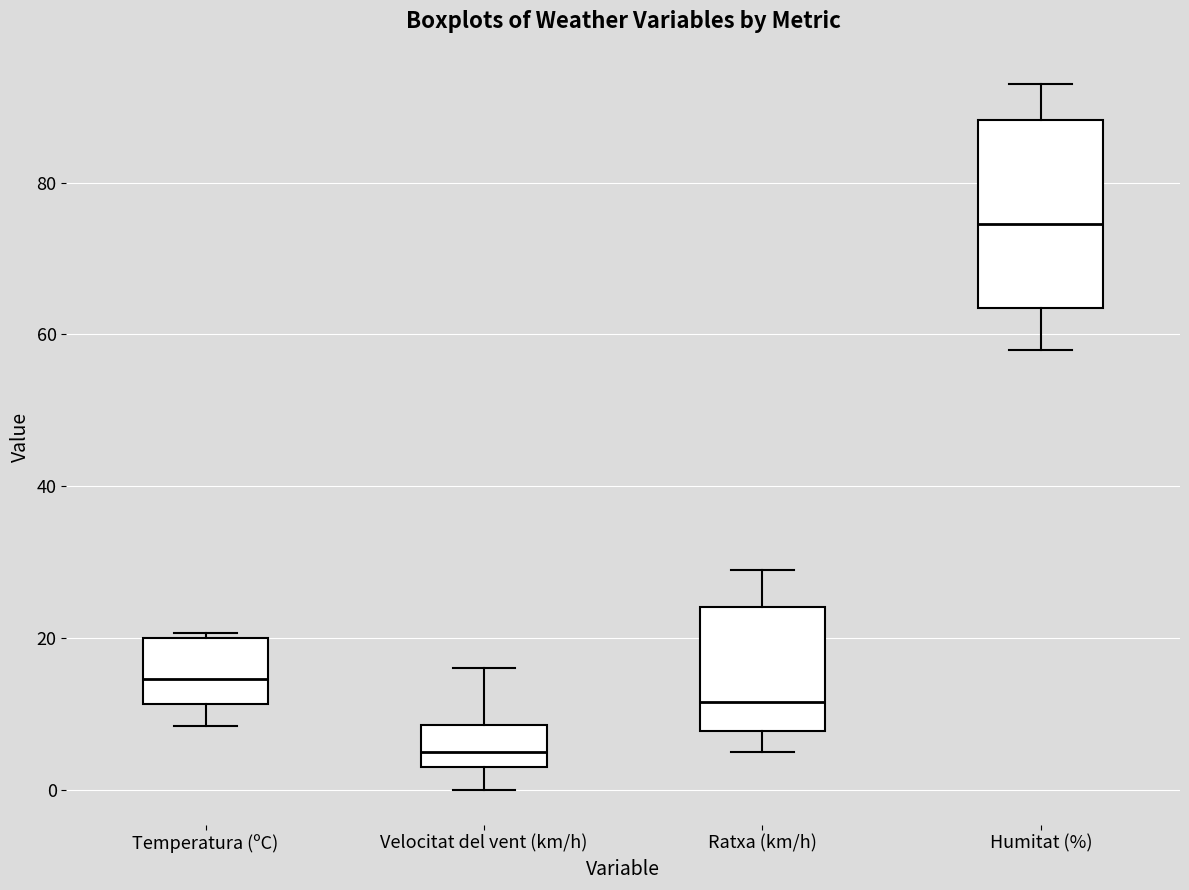

Which box's median line is the highest?

Humitat (%)